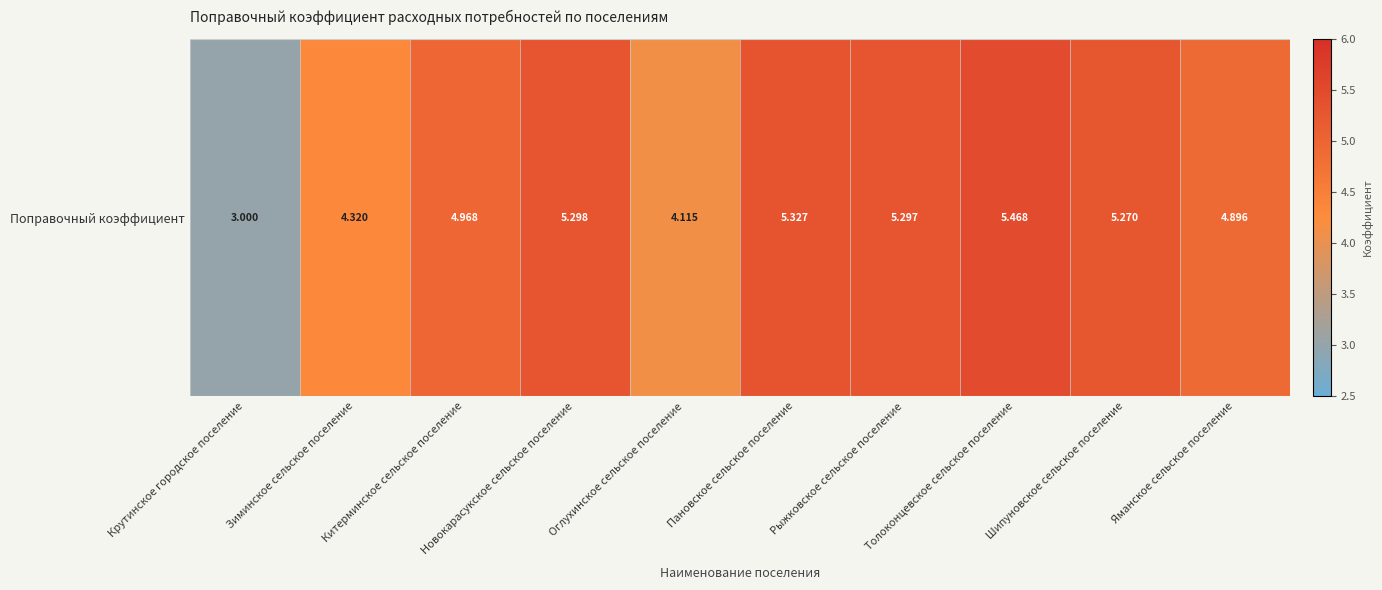

Reading right to left, what are all the values shown in this chart?

Яманское сельское поселение=4.9	Шипуновское сельское поселение=5.3	Толоконцевское сельское поселение=5.5	Рыжковское сельское поселение=5.3	Пановское сельское поселение=5.3	Оглухинское сельское поселение=4.1	Новокарасукское сельское поселение=5.3	Китерминское сельское поселение=5.0	Зиминское сельское поселение=4.3	Крутинское городское поселение=3.0